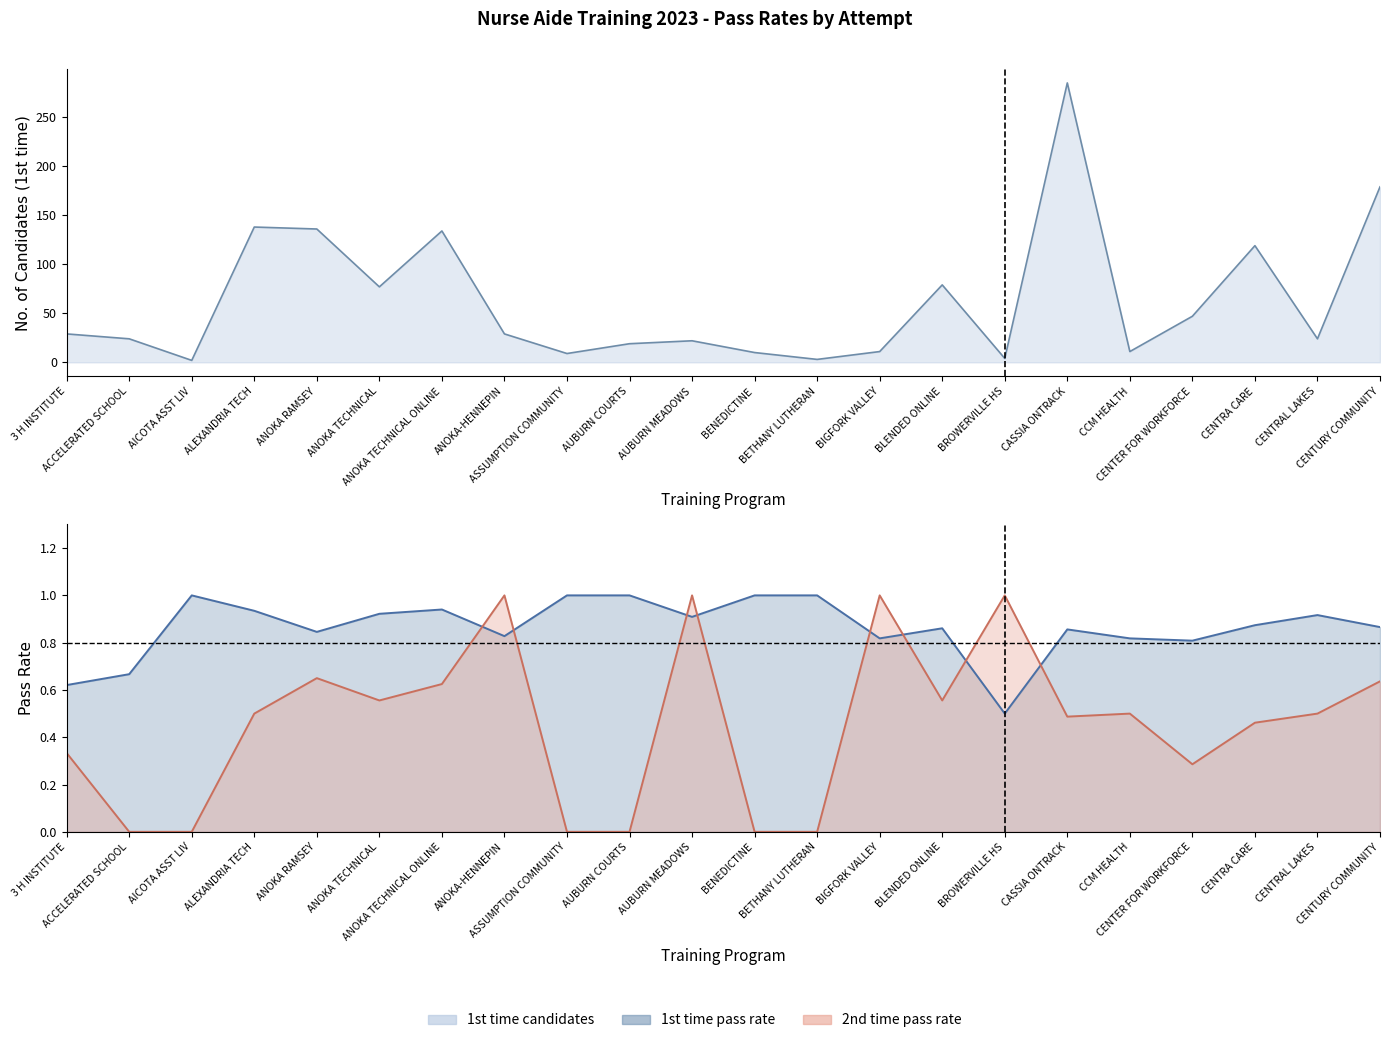

The 1st time pass rate series shows 1.8 at BENEDICTINE. True or false?

False